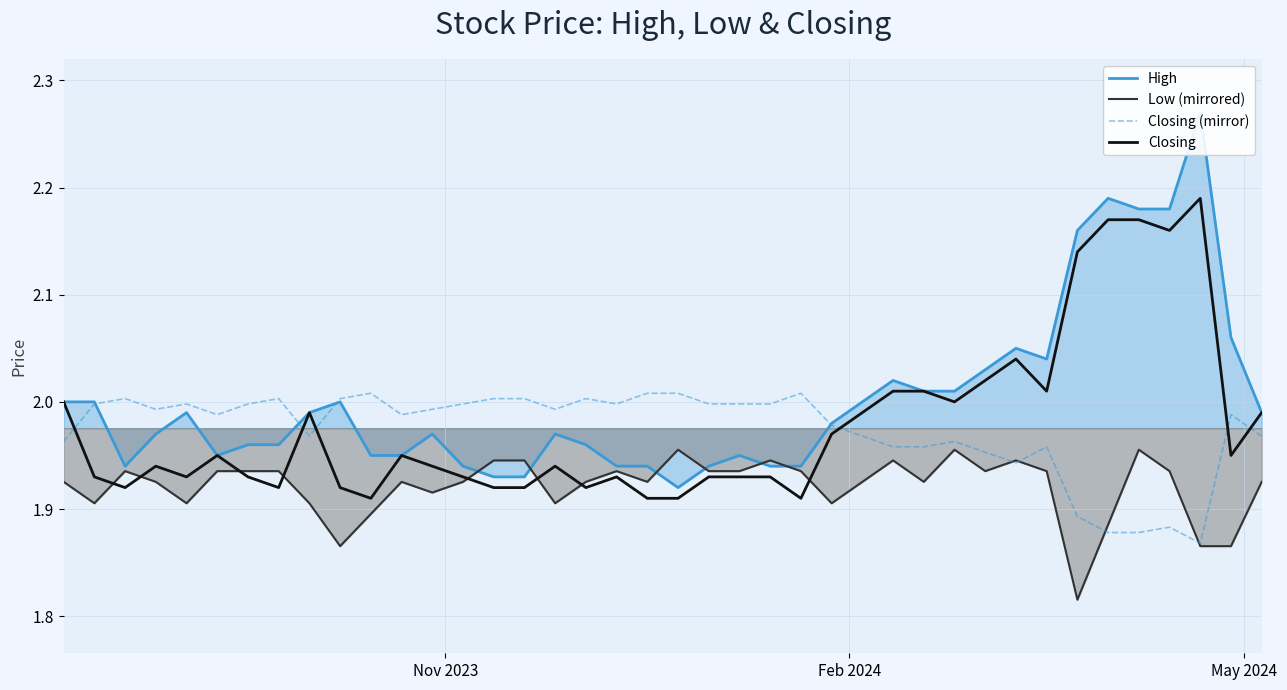

How many intersections are there between Closing (mirror) and Closing?

6